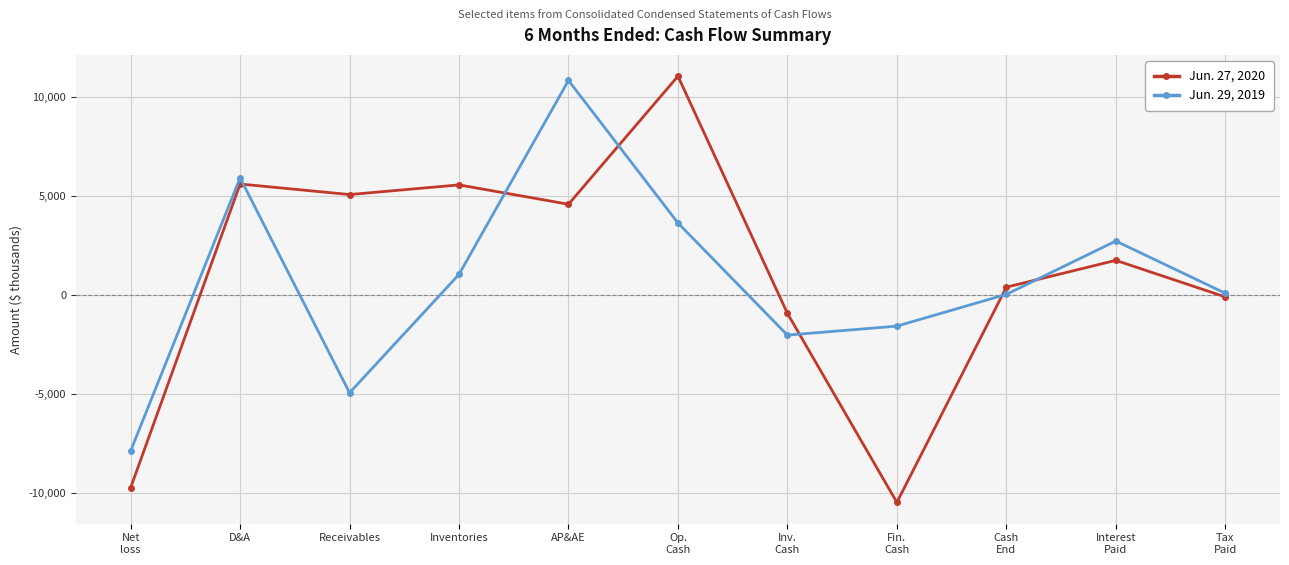

At which label does Jun. 29, 2019 first exceed 77?

D&A